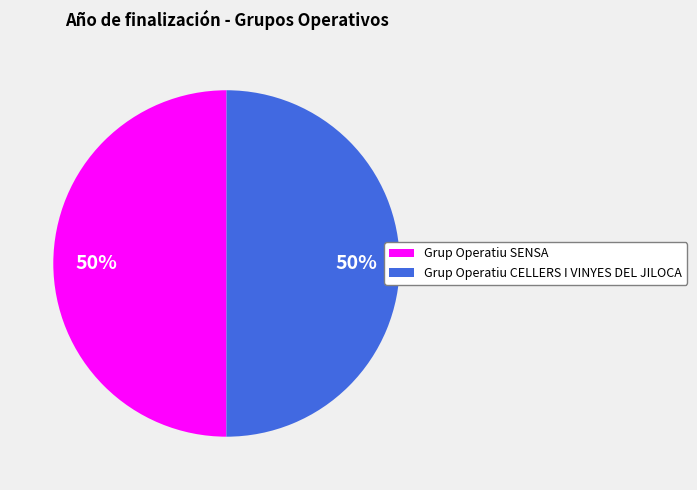

To the nearest percent, what is the average slice percentage?

50%